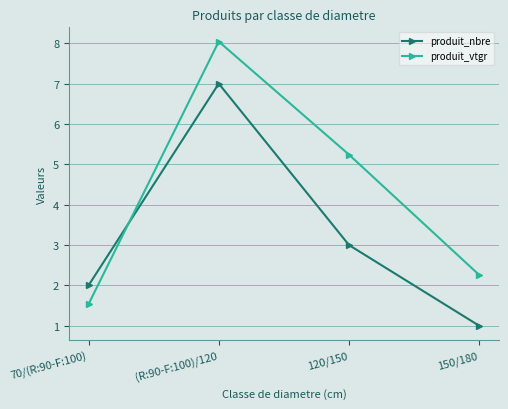

True or false: produit_vtgr has more than 1 points higher than both neighbors.

False